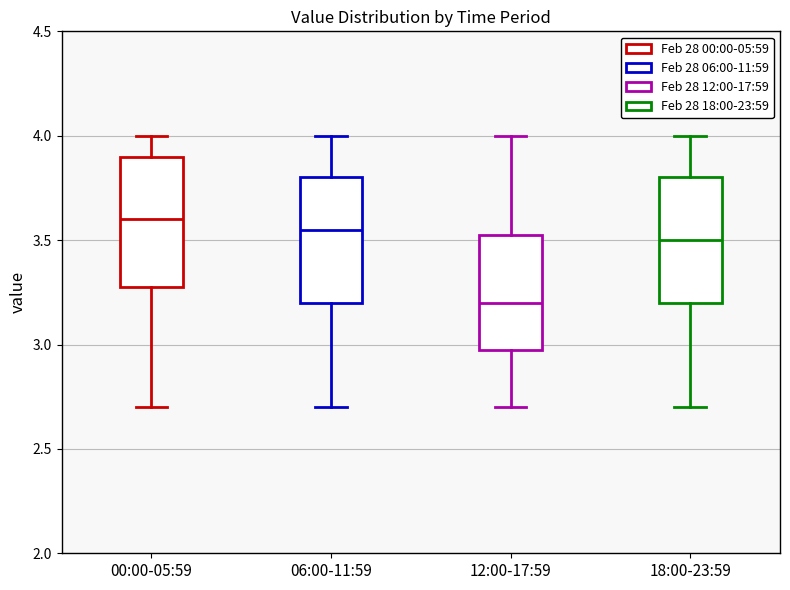

Which box's median line is the lowest?

12:00-17:59